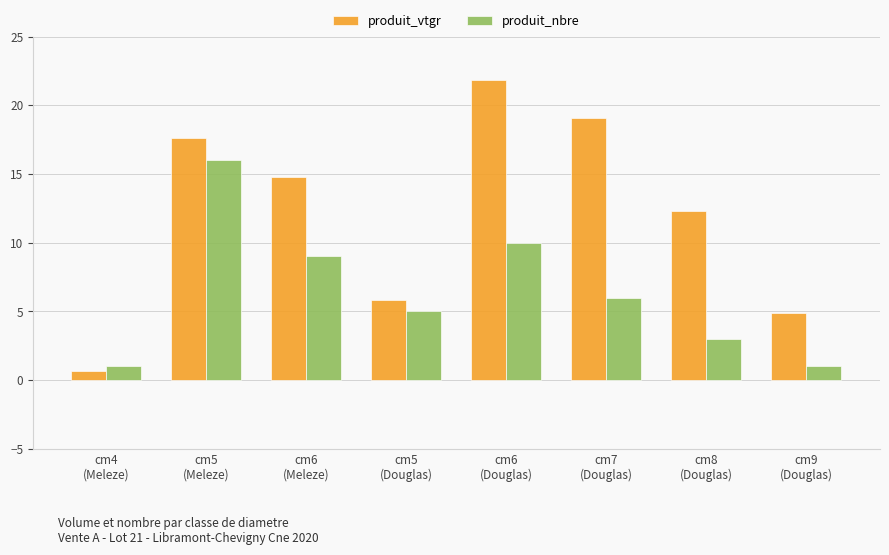

At how many categories does at least one series exceed 12?

5